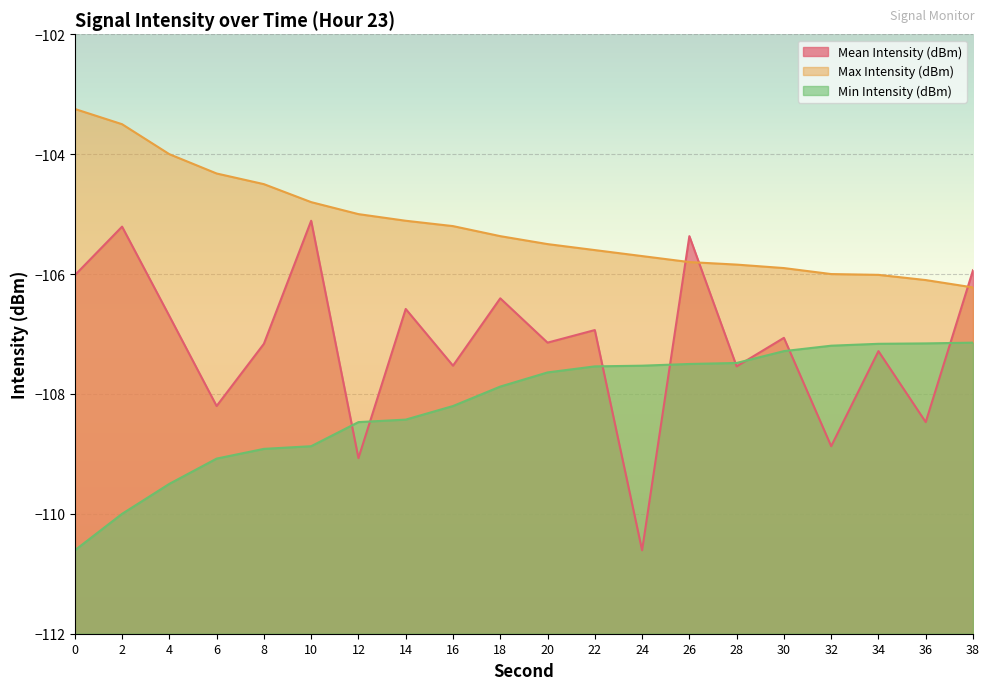

What is the total value across all series at 6?

-321.6